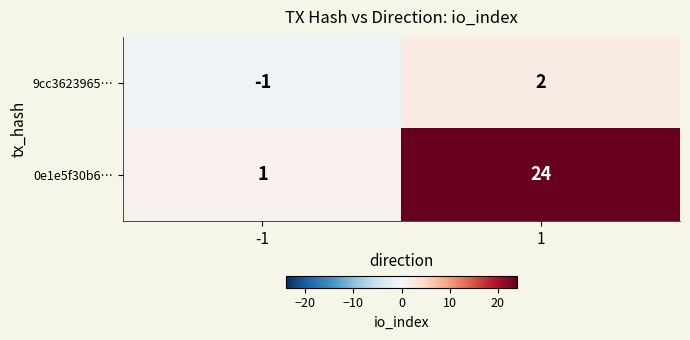

List the series in order of their peak value, highest first.

0e1e5f30b6…, 9cc3623965…